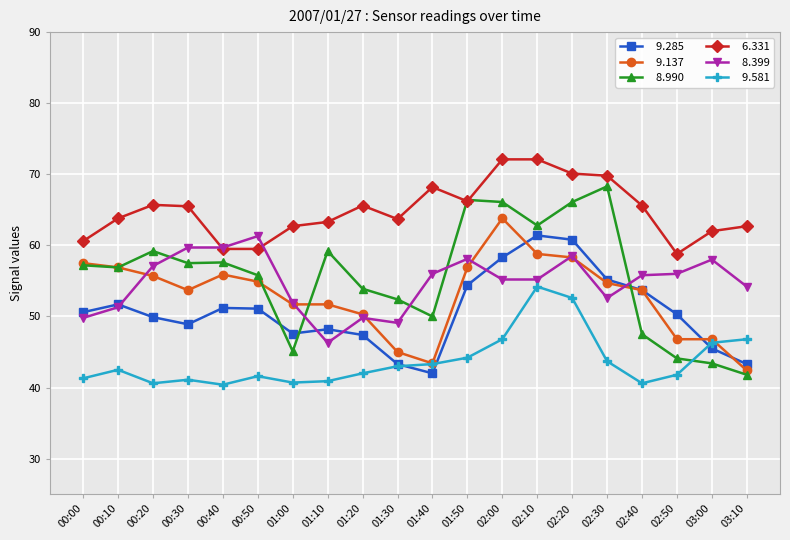

How many lines are shown in the chart?

6